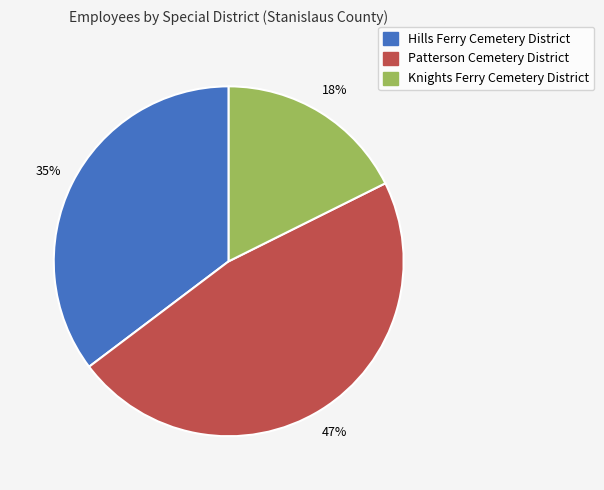

What is the ratio of the value at Knights Ferry Cemetery District to the value at Patterson Cemetery District?

0.4